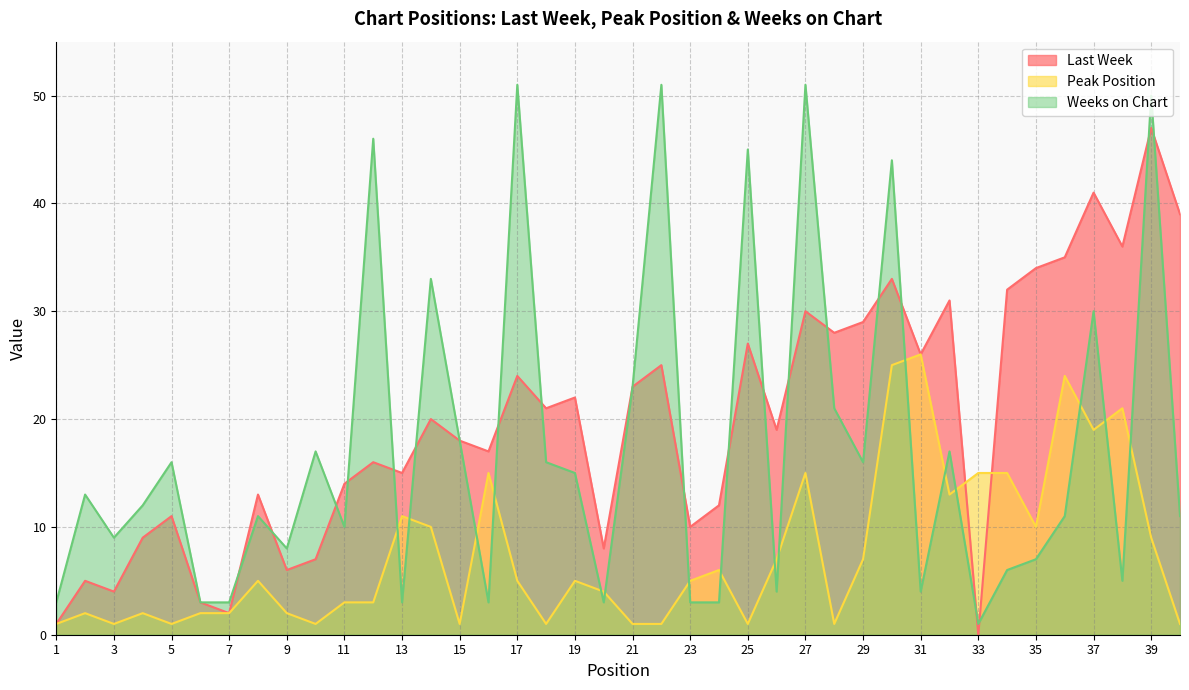

The value of Weeks on Chart at 2 is 4. True or false?

False